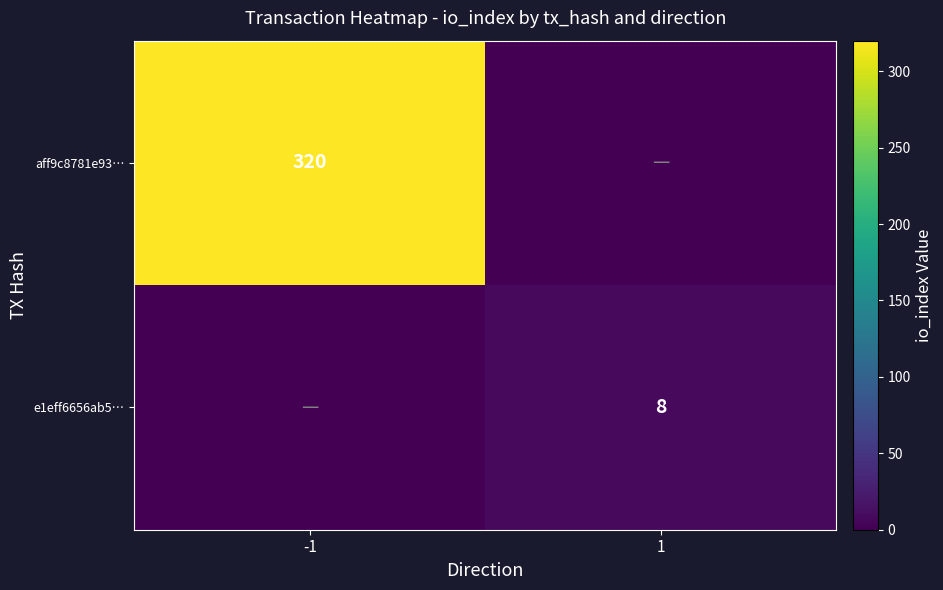

How many data points does each series have?

2